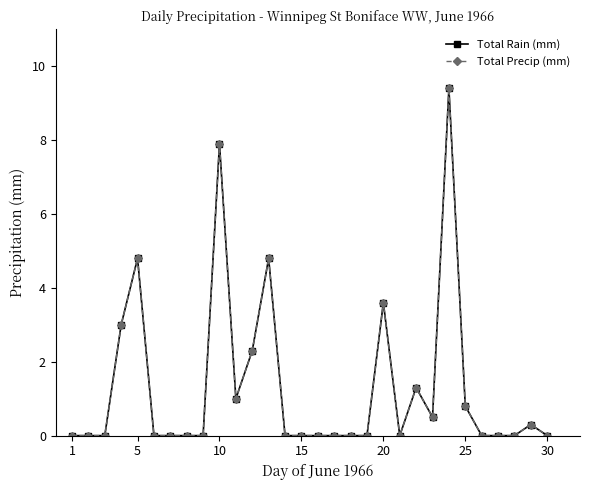

True or false: Total Precip (mm) and Total Rain (mm) intersect in this chart.

False